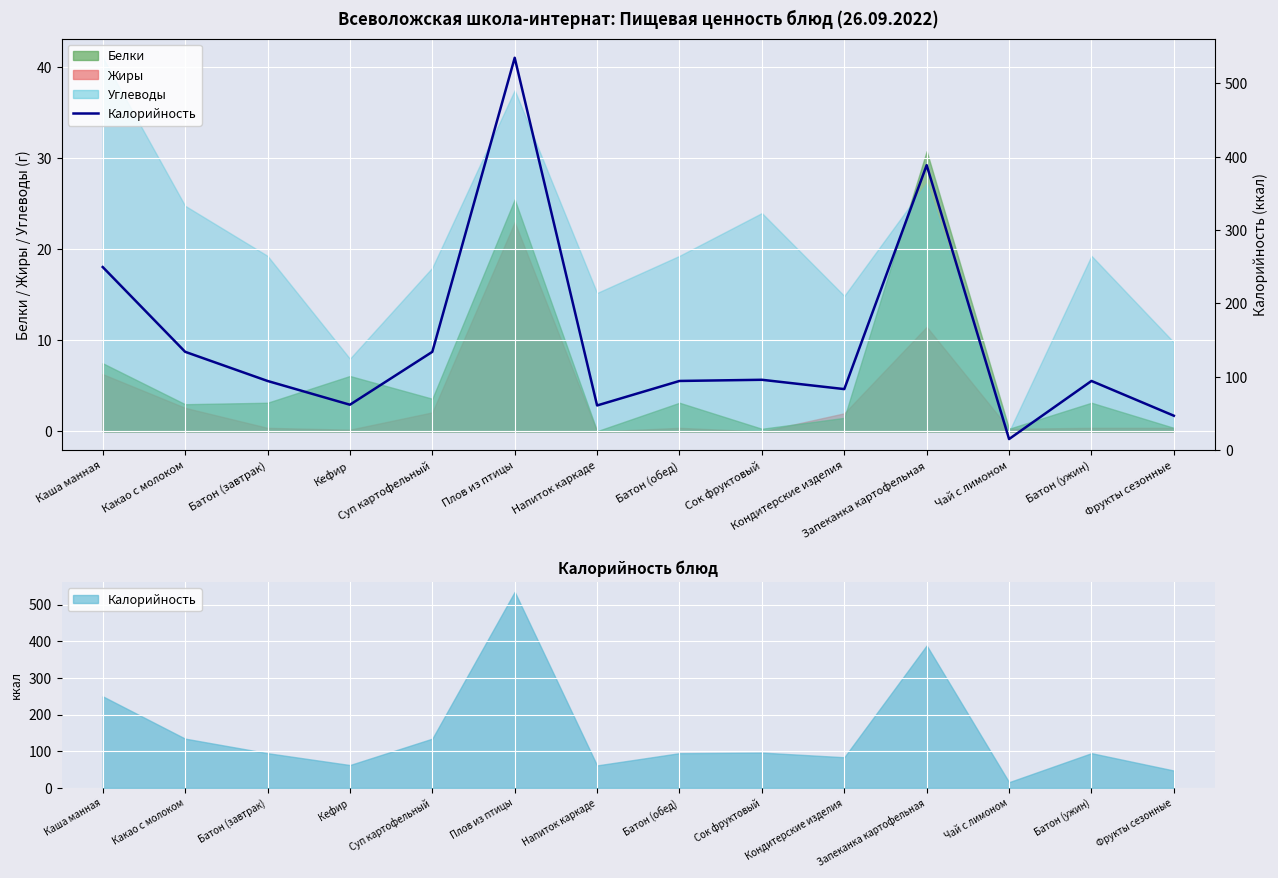

What is the change in value from Напиток каркаде to Батон (ужин)?

+33.4